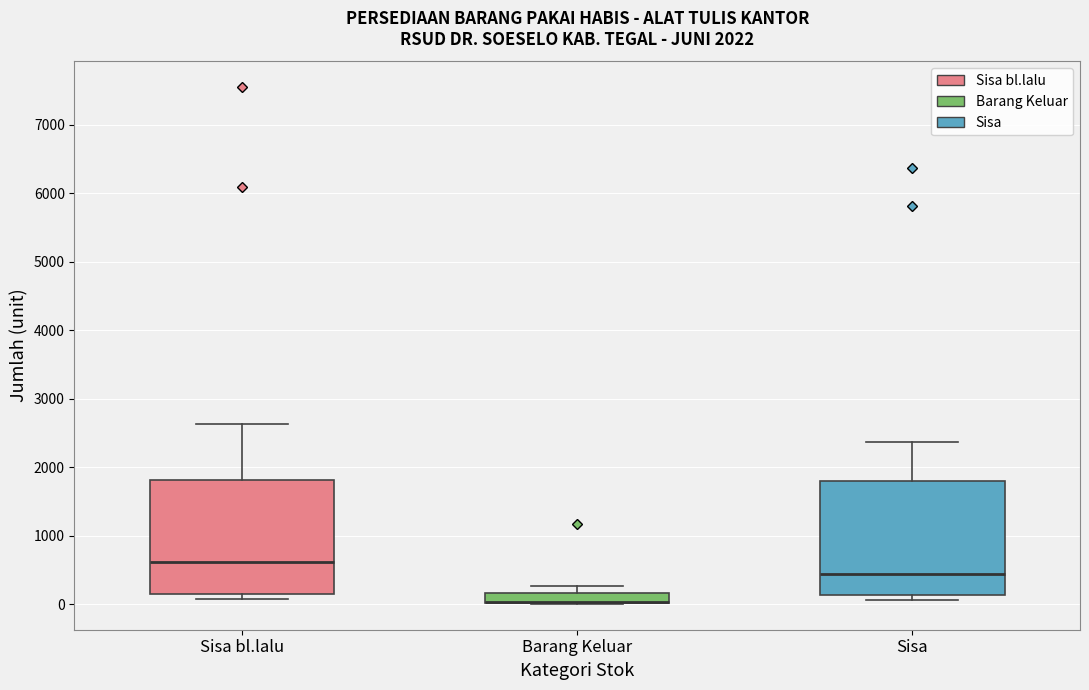

Reading left to right, transcribe this box plot: for each box, give where its median line is, the range the box spans, and where its two whiskers end, as read against the y-axis. The values are not printed on the chart, so give them approximately, as read against the axis.

Sisa bl.lalu: median 600, box 200 to 1800, whiskers 100 to 2600
Barang Keluar: median 0 (drawn on the box's lower edge), box 0 to 200, whiskers 0 to 300
Sisa: median 400, box 100 to 1800, whiskers 100 (just below the box's lower edge) to 2400